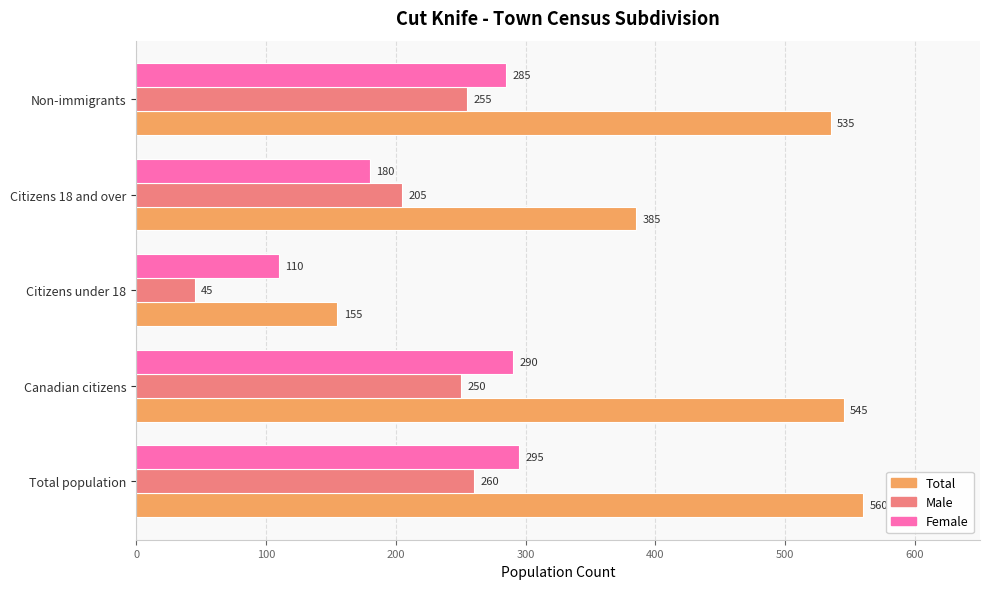

The Total series shows 737 at Total population. True or false?

False